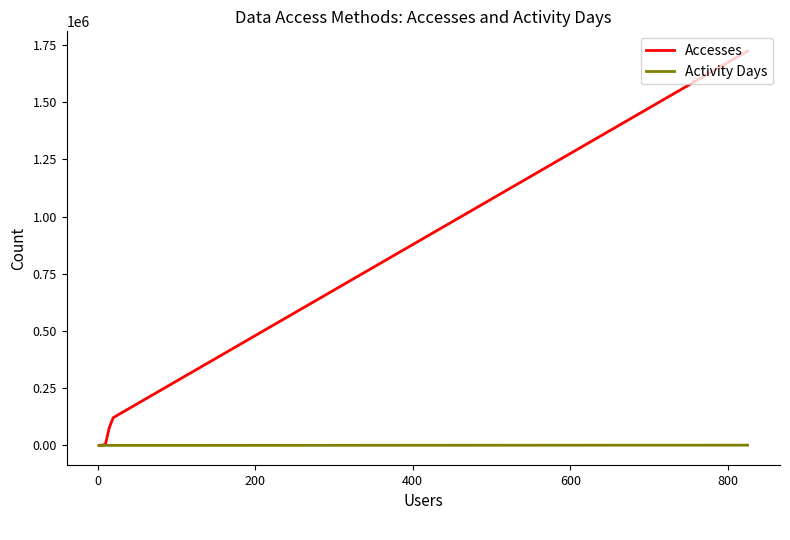

What is the minimum value shown in the chart?

2